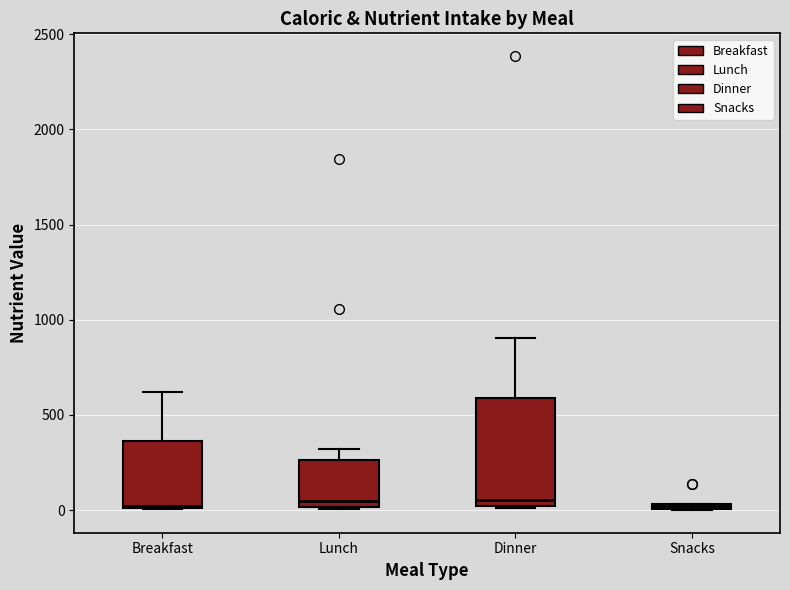

Where does the upper whisker of the box for Breakfast end on the y-axis? The values are not printed on the chart, so give them approximately, as read against the axis.

600